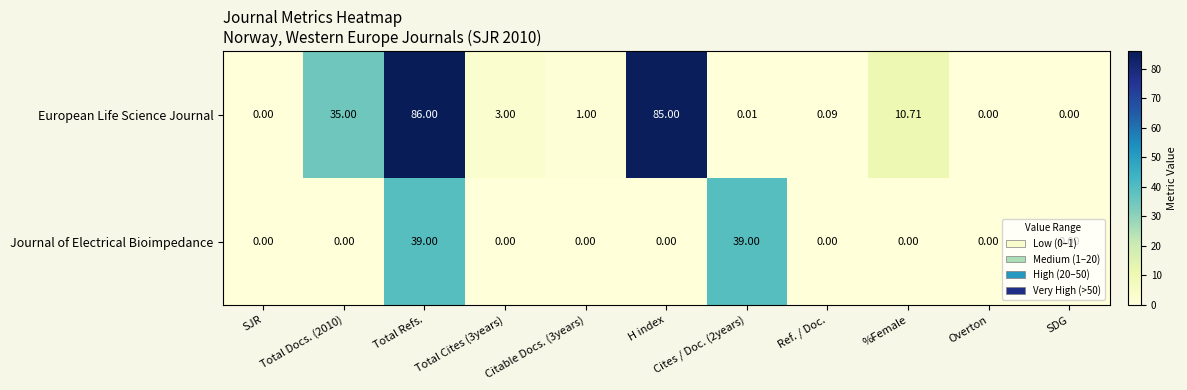

Rank the series by their maximum value, from lowest to highest.

Journal of Electrical Bioimpedance, European Life Science Journal